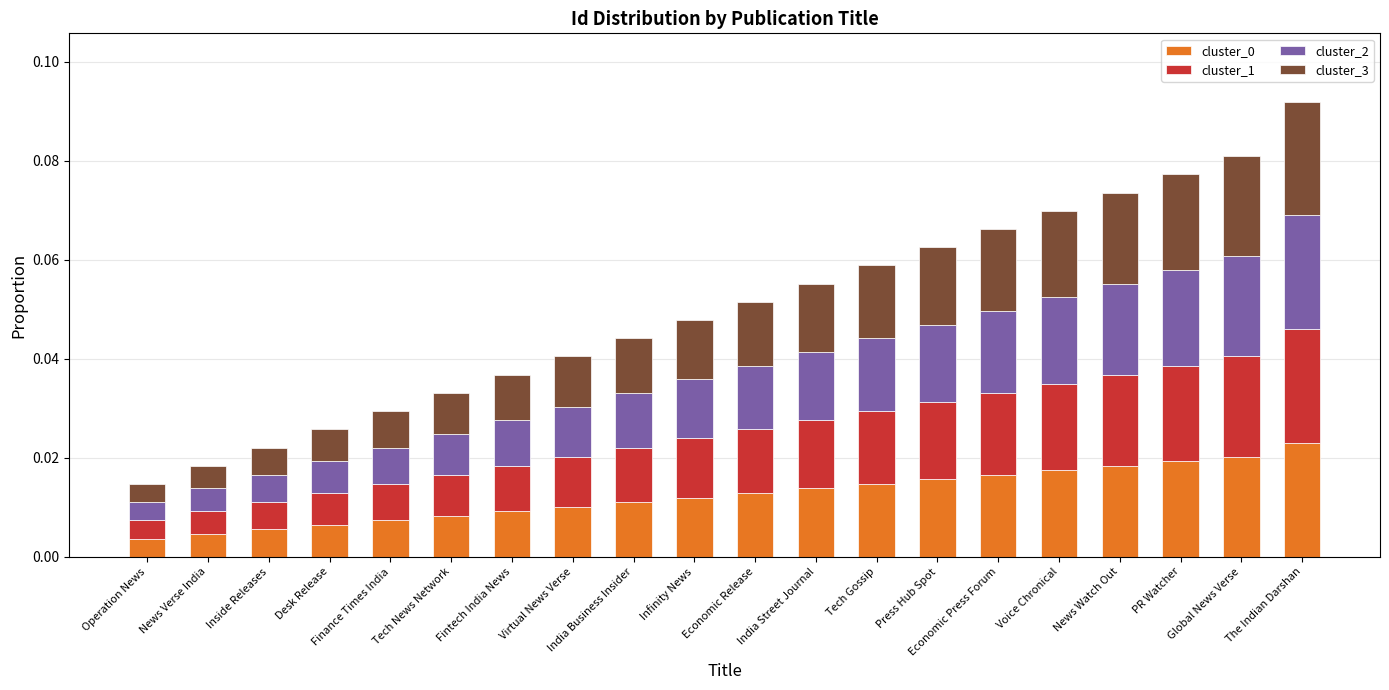

How many cluster_0 values are between 0 and 1?

20